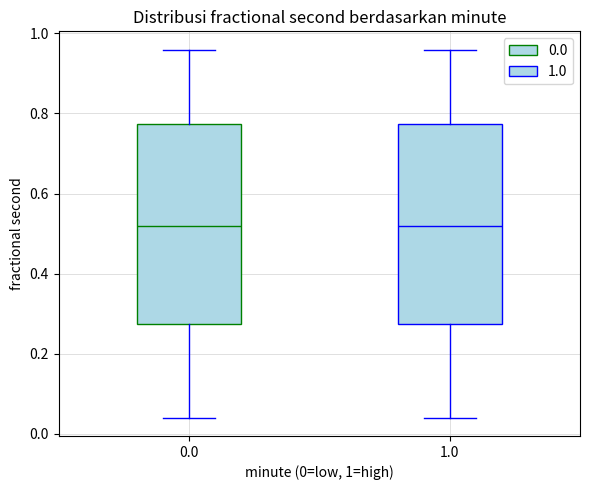

Reading left to right, read every box against the y-axis: the position of its median line, the range the box covers, and the ends of its whiskers. The values are not printed on the chart, so give them approximately, as read against the axis.

0.0: median 0.52, box 0.28 to 0.78, whiskers 0.04 to 0.96
1.0: median 0.52, box 0.28 to 0.78, whiskers 0.04 to 0.96